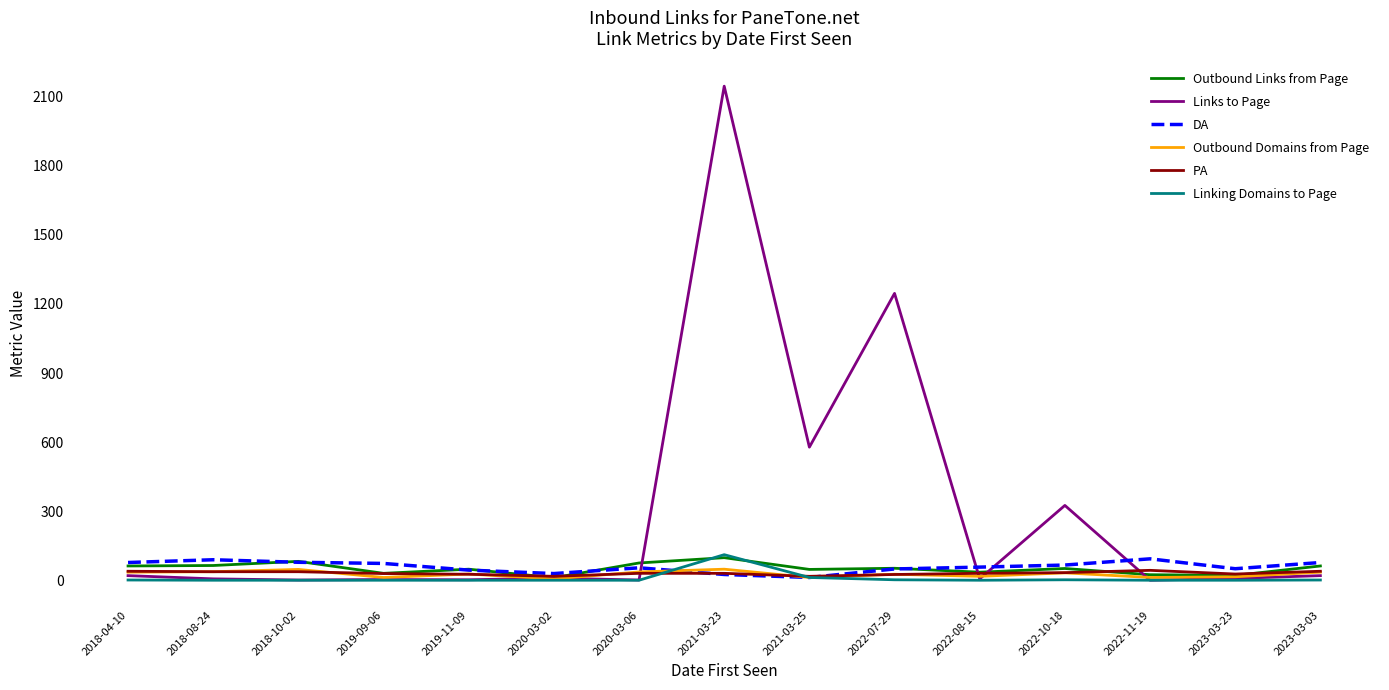

Between 2022-10-18 and 2023-03-03, which series saw the biggest shift?

Links to Page